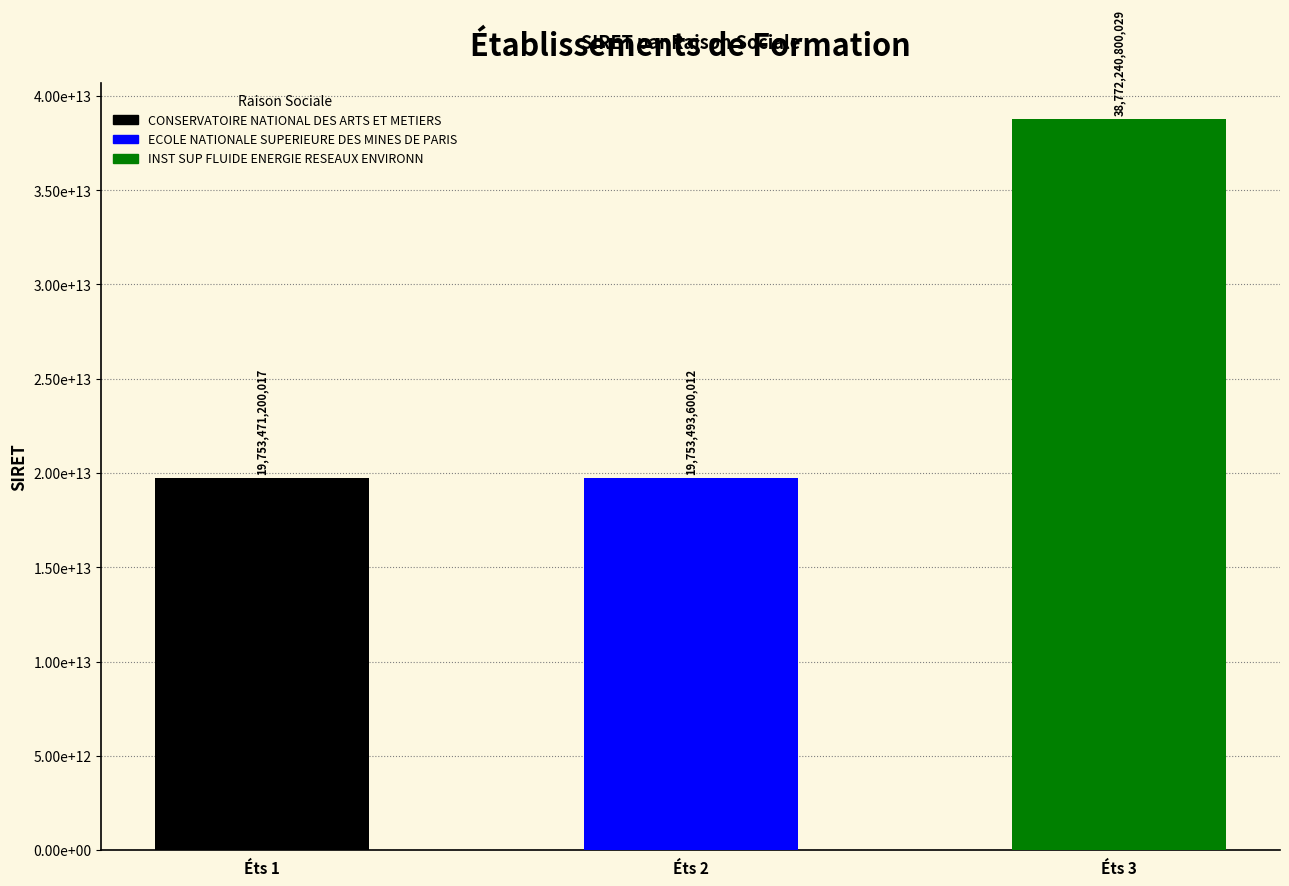

What is the sum of all values?

78279205600058